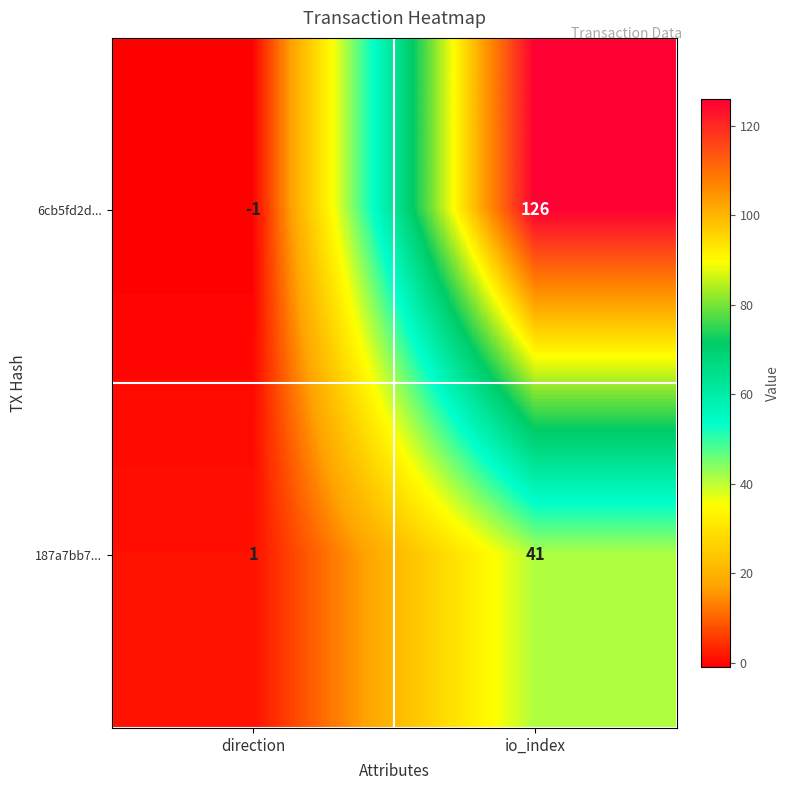

What is the sum of all 6cb5fd2d... values?

125